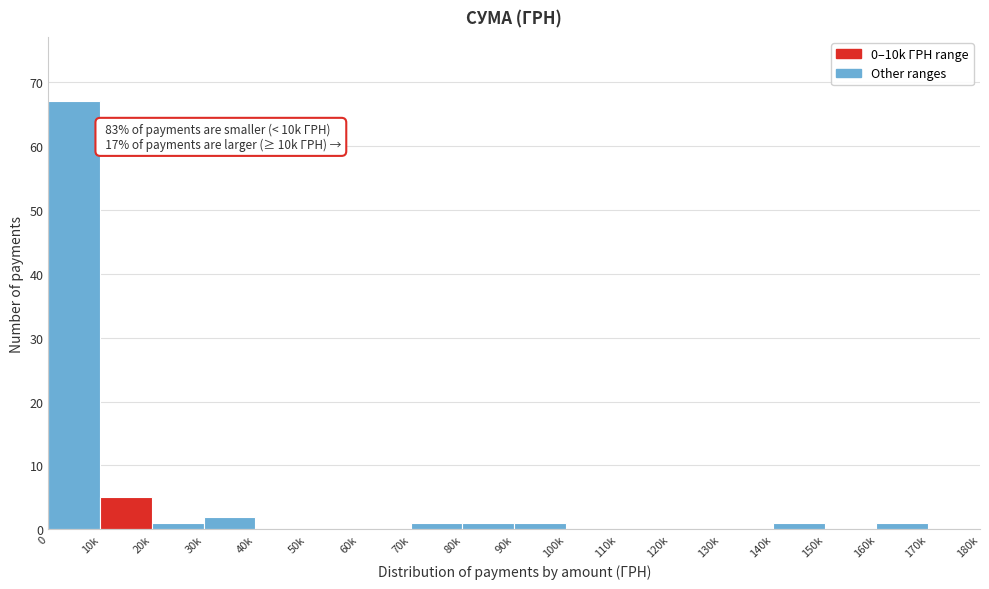

Reading left to right, what are all the values shown in this chart?

0=67	10k=5	20k=1	30k=2	40k=0	50k=0	60k=0	70k=1	80k=1	90k=1	100k=0	110k=0	120k=0	130k=0	140k=1	150k=0	160k=1	170k=0